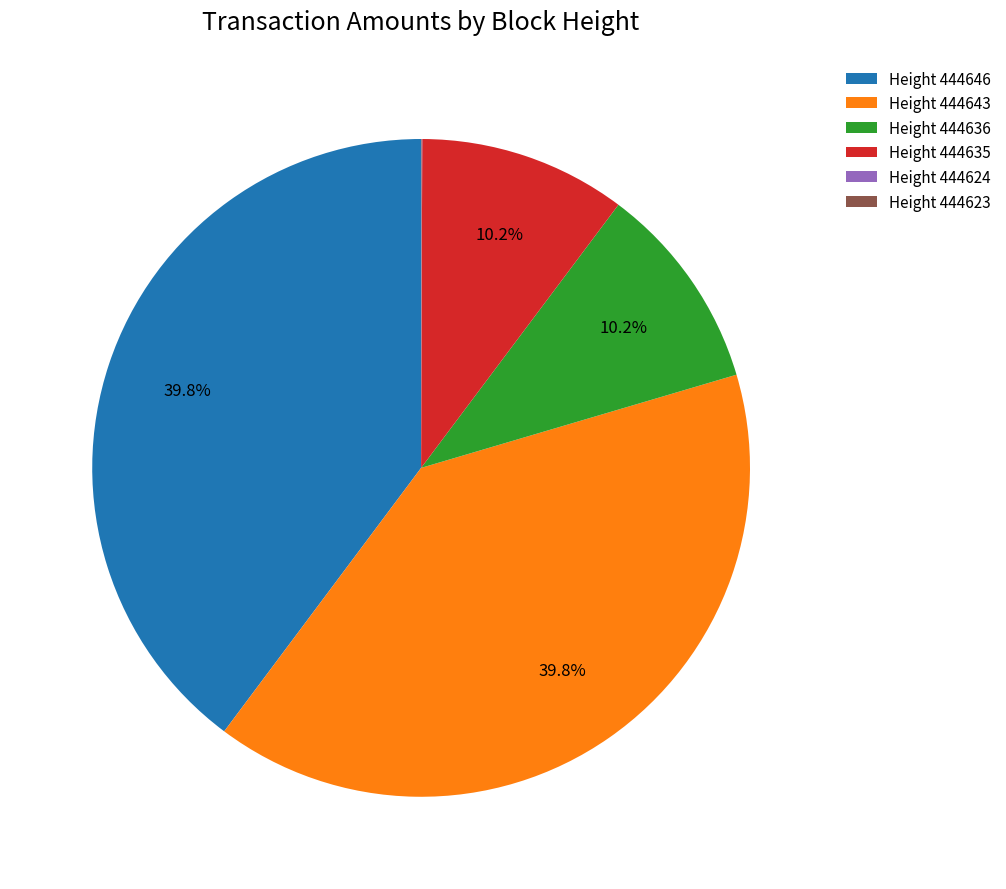

To the nearest percent, what is the average slice percentage?

17%